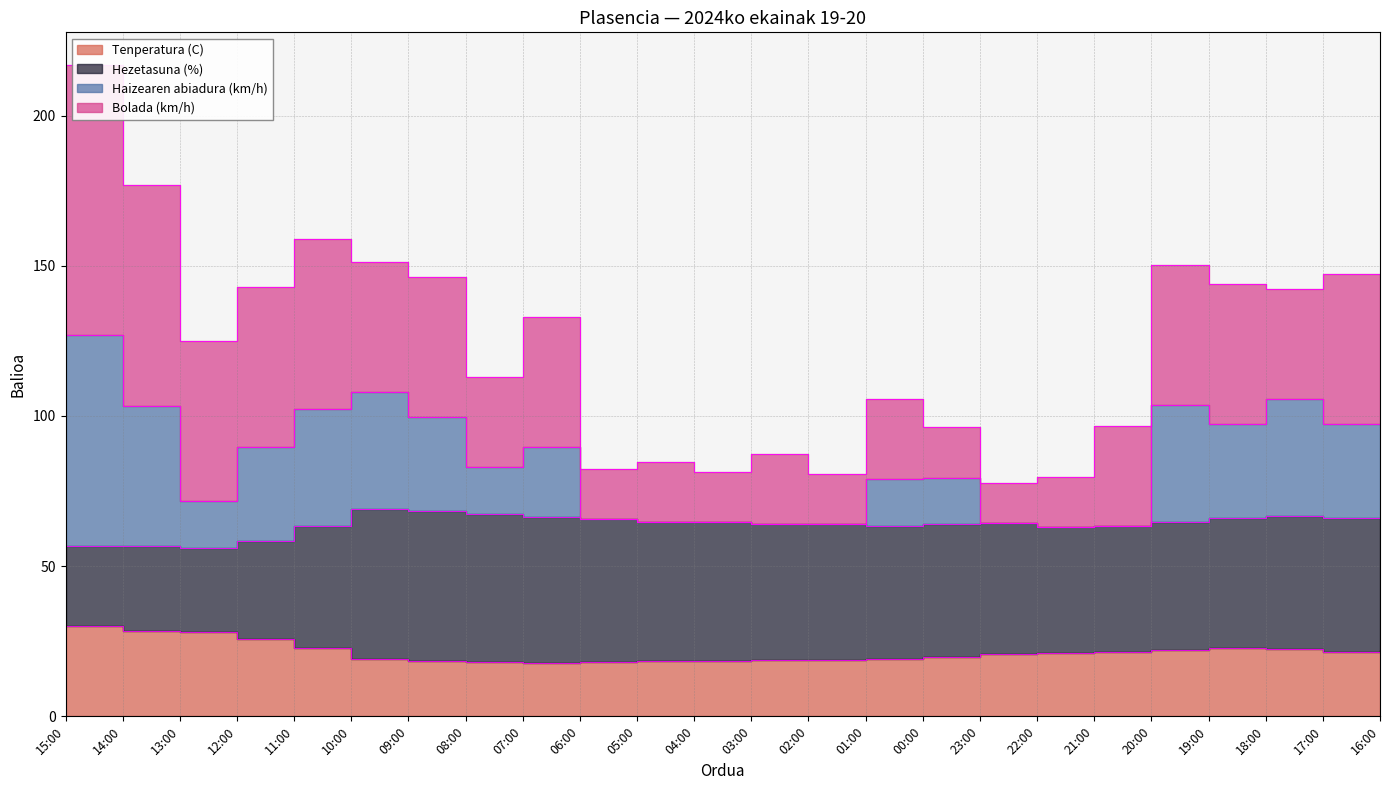

What is the total value across all series at 18:00?

127.8